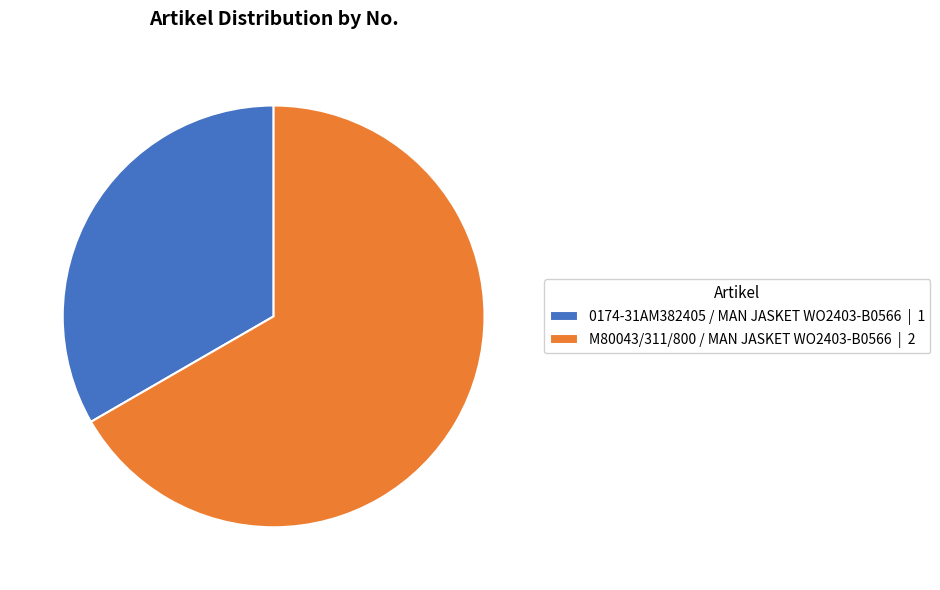

How many slices are in this pie chart?

2